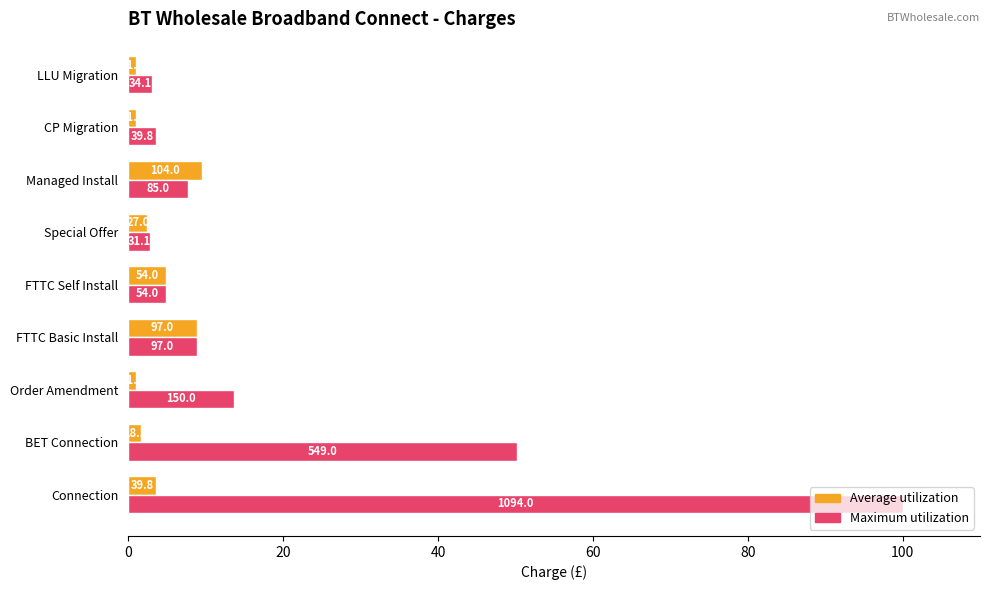

What is the average value of the Maximum utilization series?

21.7